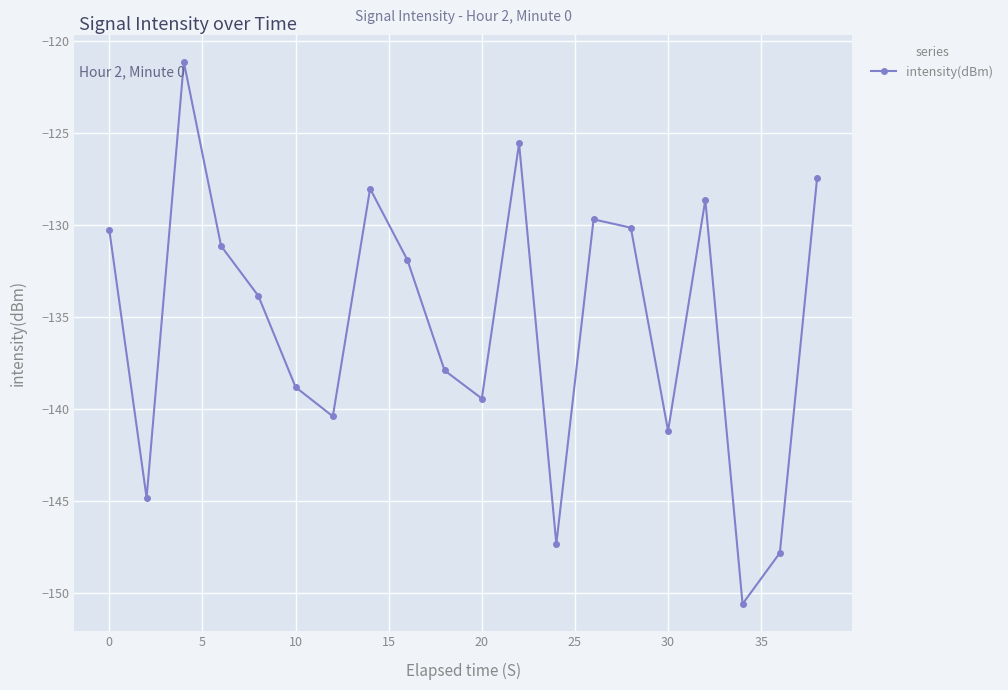

How many interior local valleys (lower than both neighbors) does the data have?

6